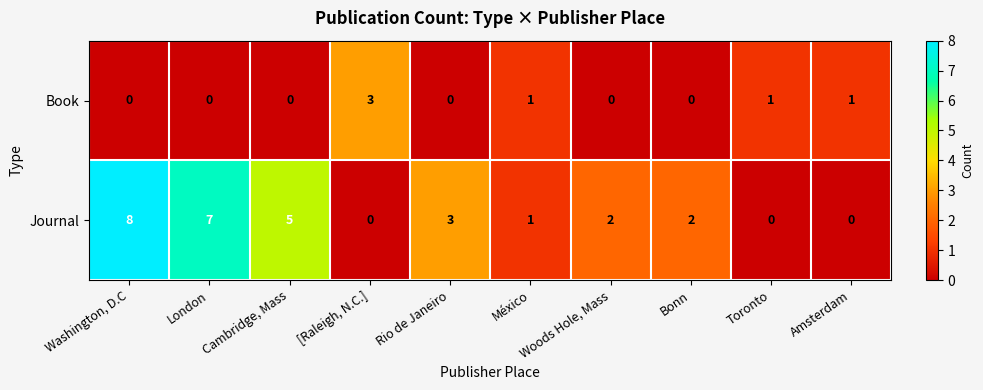

Rank the series by their average value, from lowest to highest.

Book, Journal